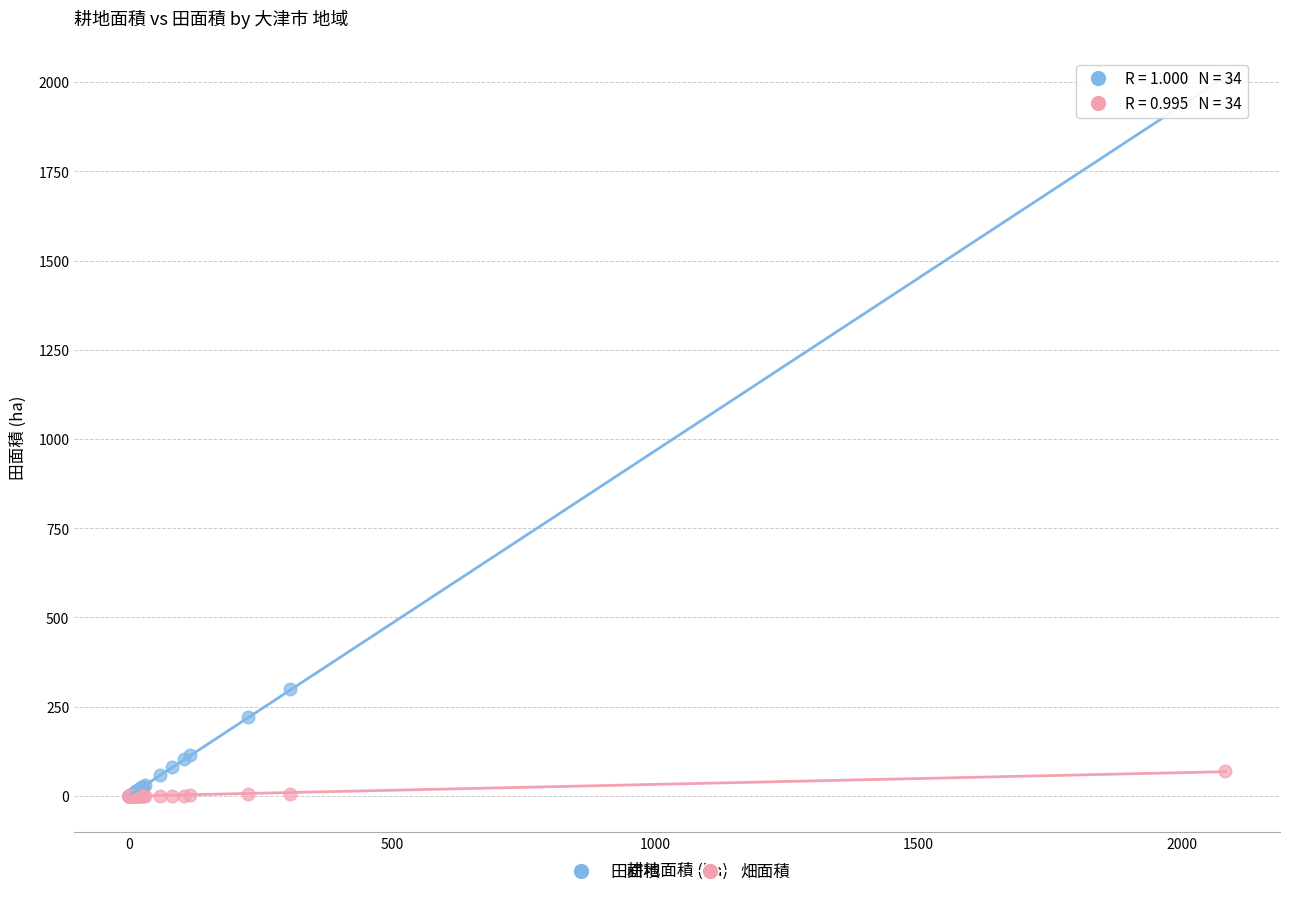

In the 田面積 series, what Y value is closest to 1006?

300